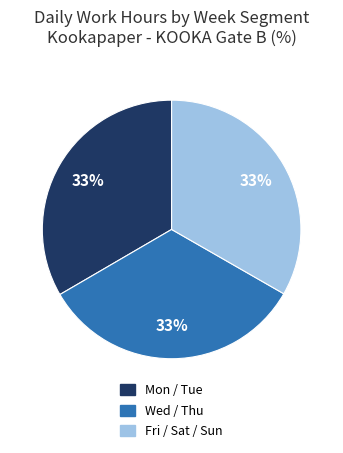

Is there a majority slice in this chart?

No